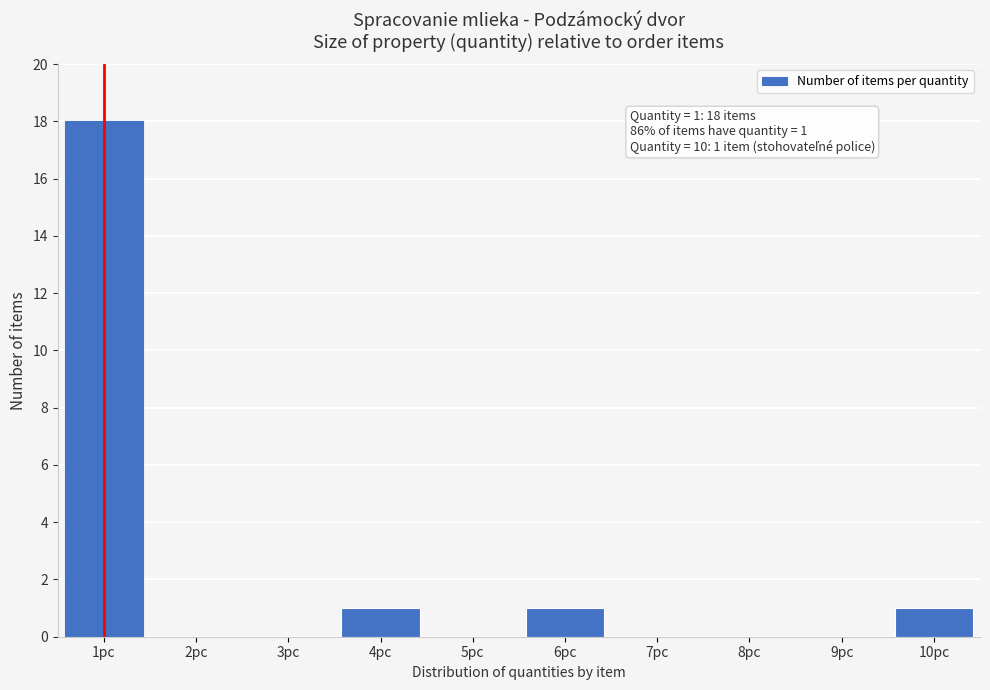

Reading left to right, what are all the values shown in this chart?

1pc=18	2pc=0	3pc=0	4pc=1	5pc=0	6pc=1	7pc=0	8pc=0	9pc=0	10pc=1